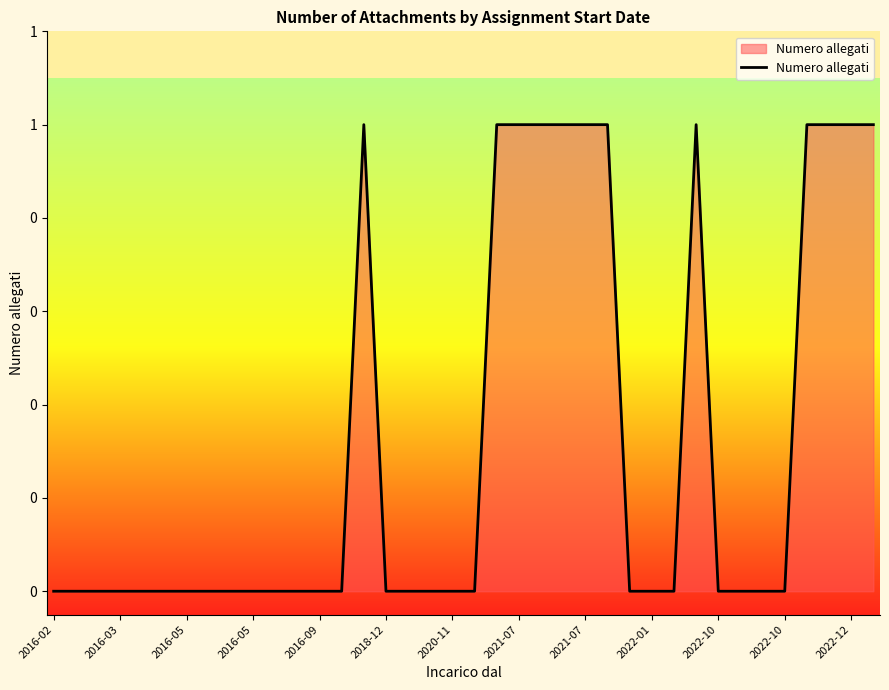

Does the chart have visible grid lines?

No